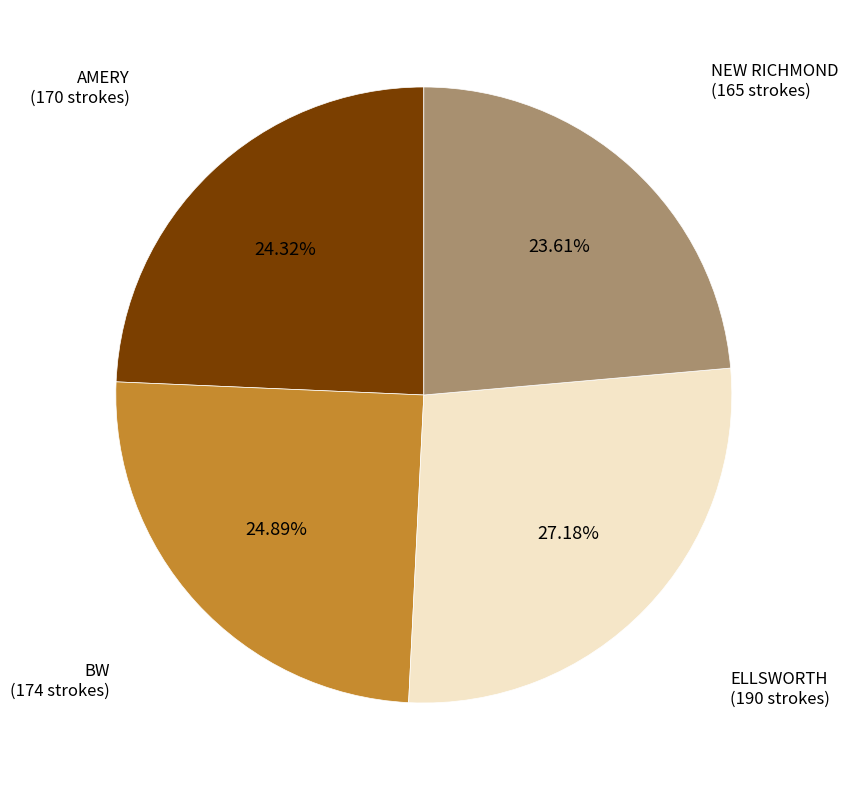

To the nearest percent, what portion does BW represent?

25%